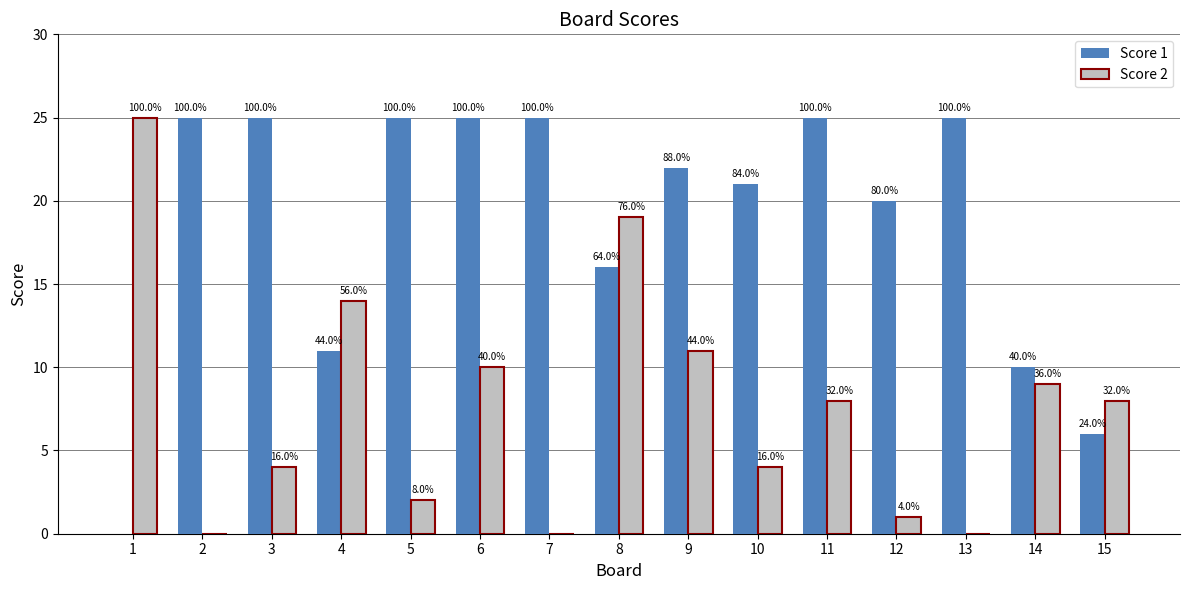

Does the chart contain stacked bars?

No